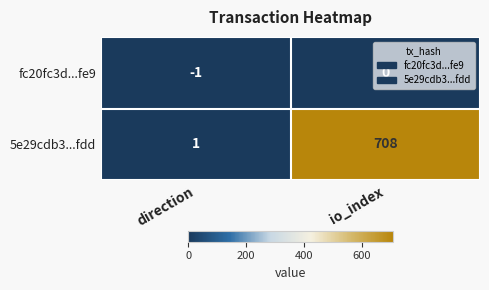

Which series has the widest spread of values?

5e29cdb3...fdd